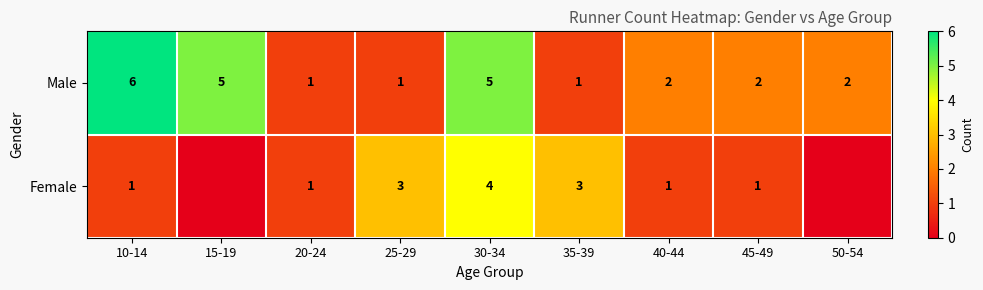

What is the sum of all Male values?

25